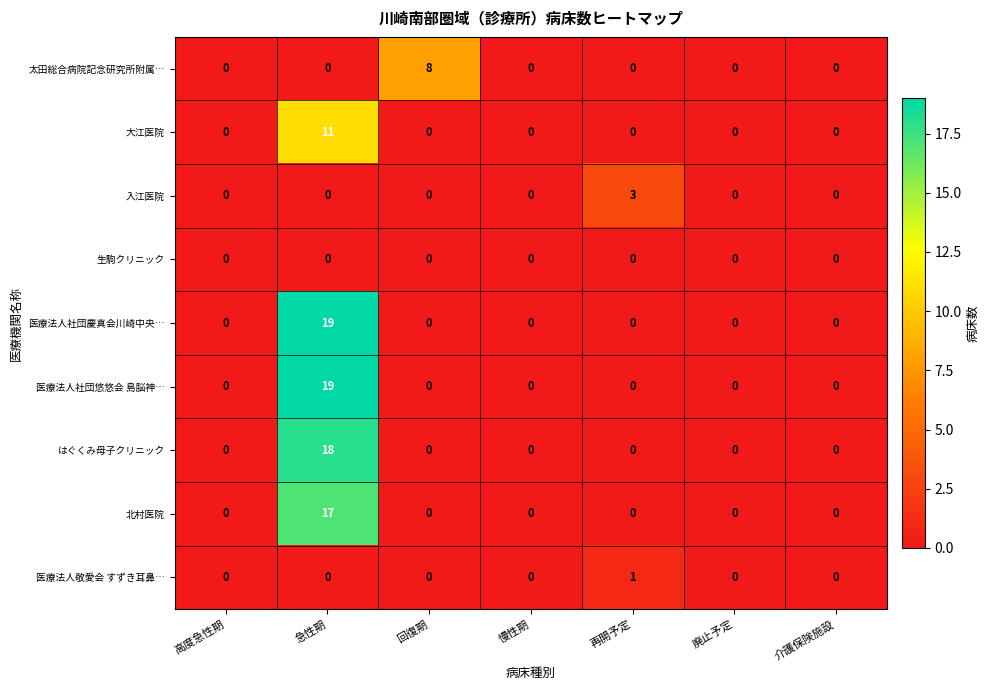

Which category has the highest value across all series?

急性期